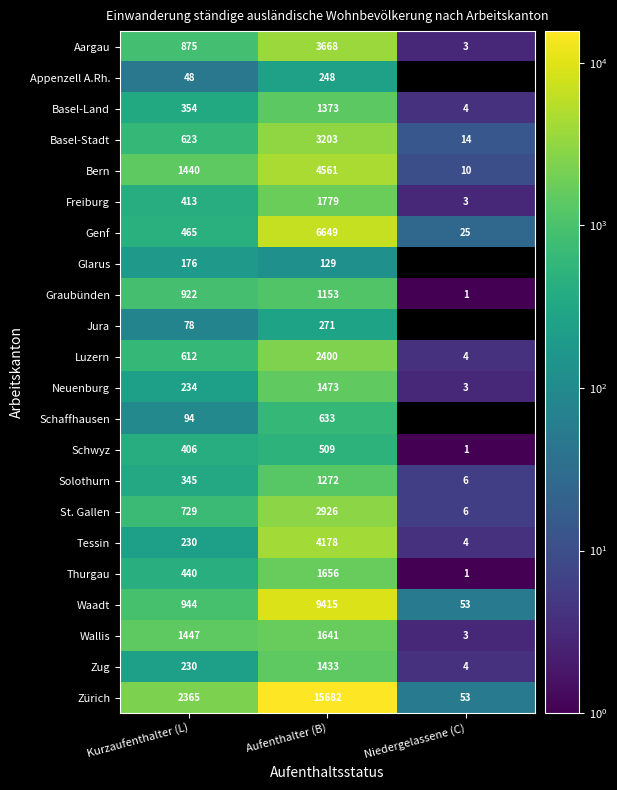

How many data points does each series have?

3